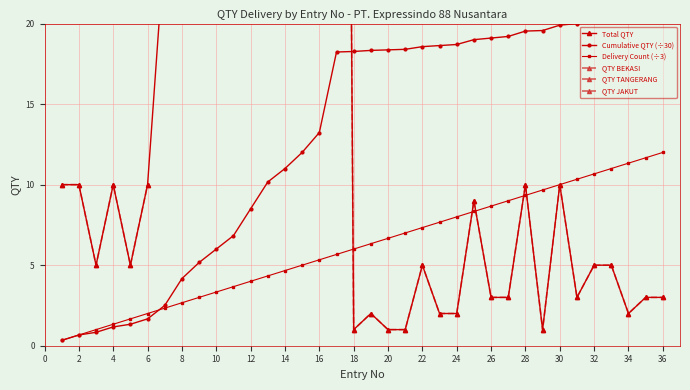

Count the number of data series in this chart.

3